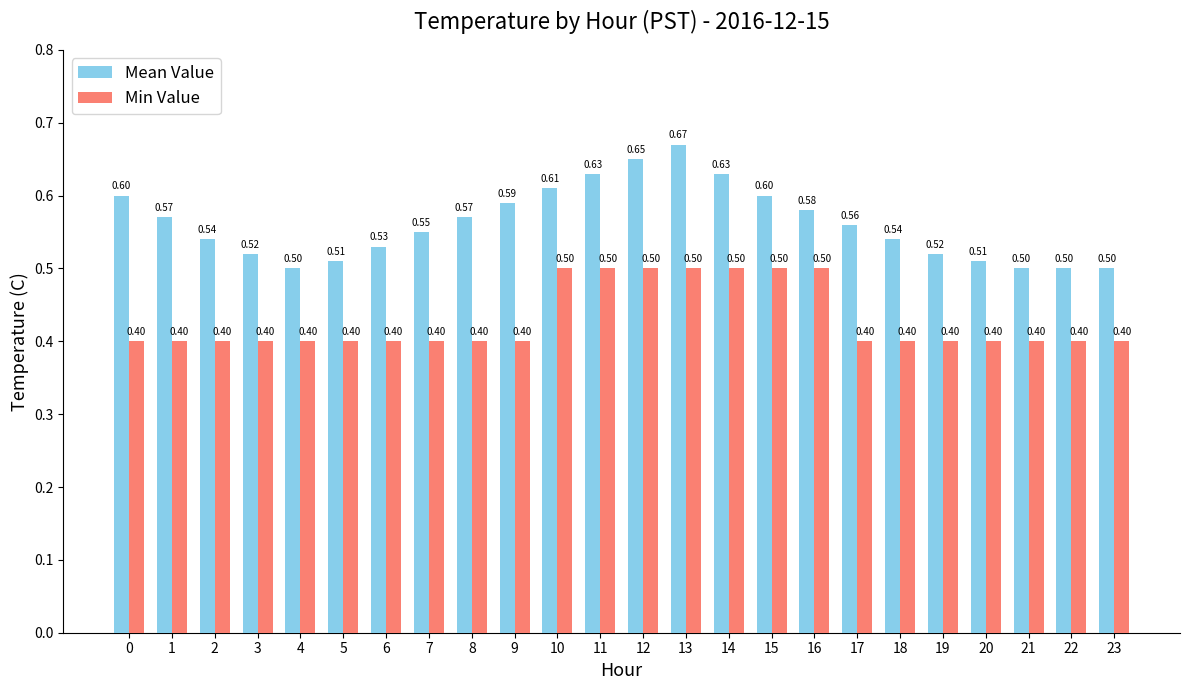

Are the bars grouped side by side (vs. stacked)?

Yes